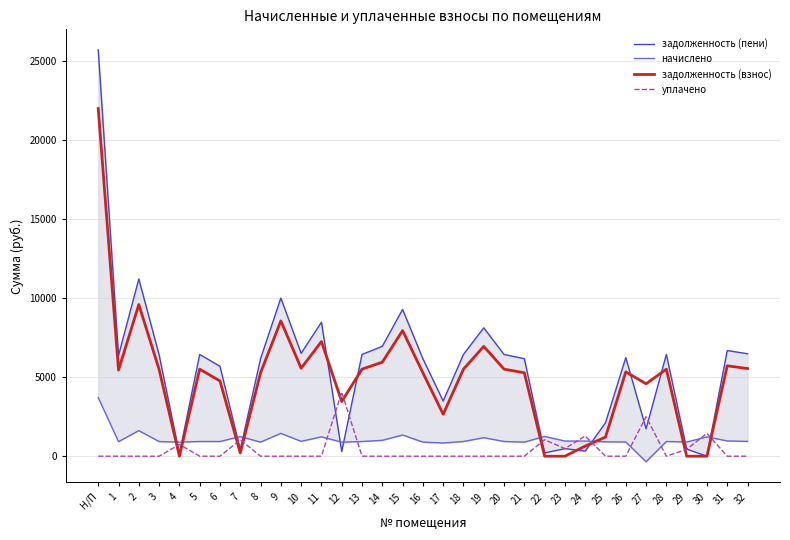

Which has a higher value, 16 or 14?

14